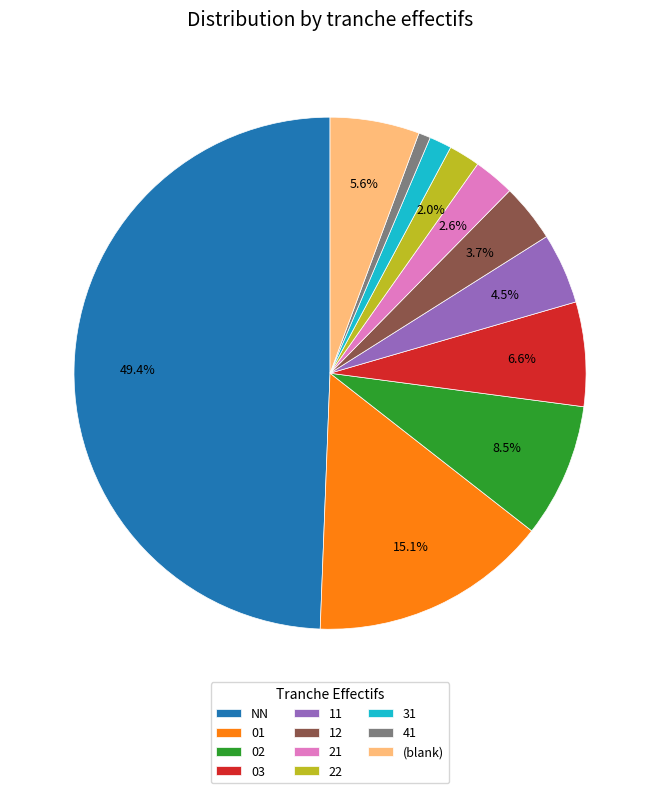

To the nearest percent, what is the difference between the largest and smallest slice percentages?

49%